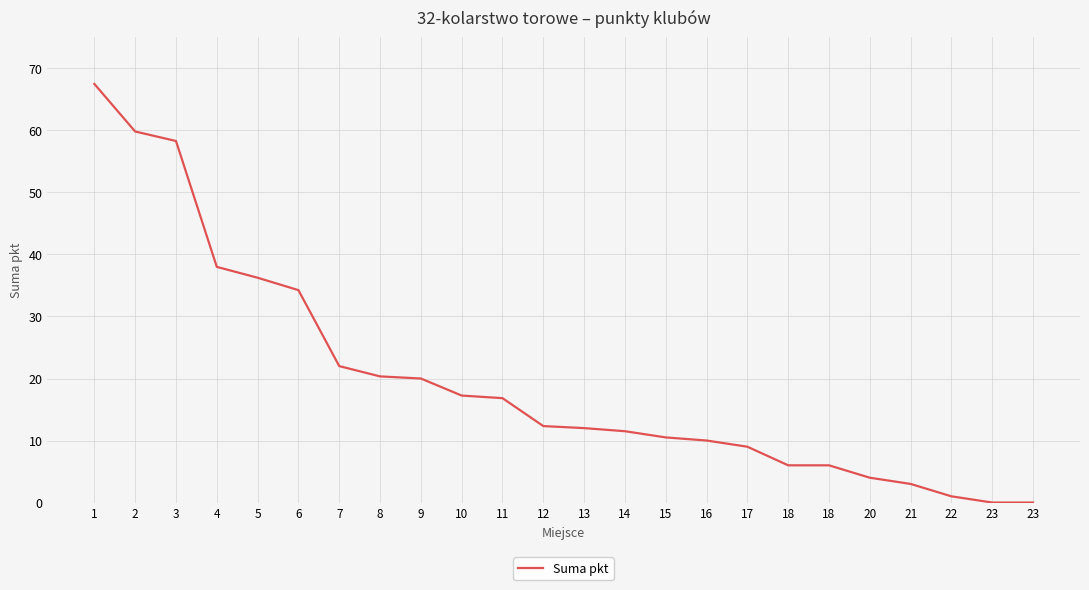

What is the difference between the second highest and minimum values?

59.8